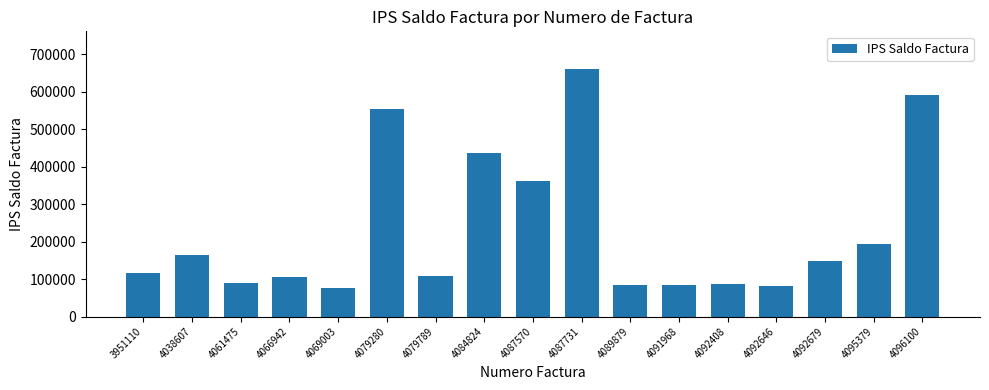

What is the average value?

231989